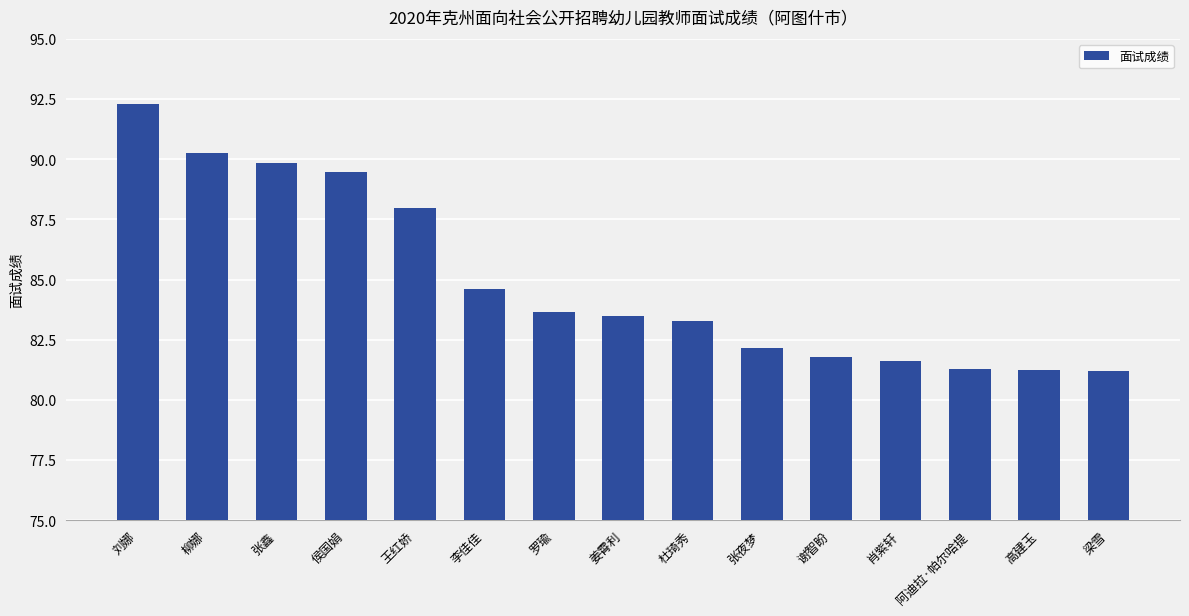

Are the bars horizontal?

No